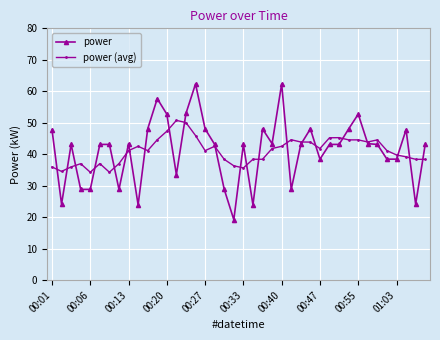

At how many categories does at least one series exceed 25?

40